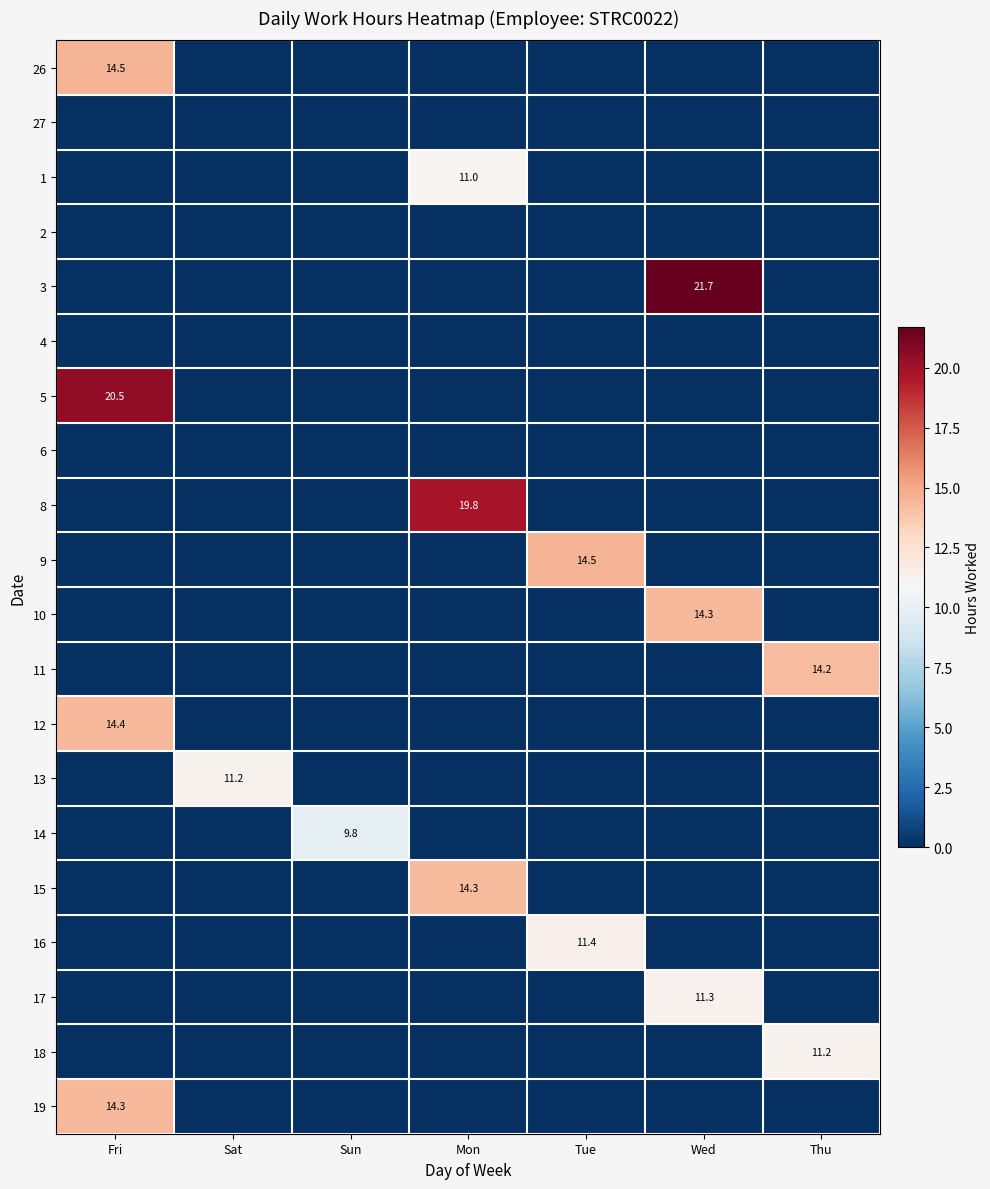

The value of 12 at Fri is 6.8. True or false?

False